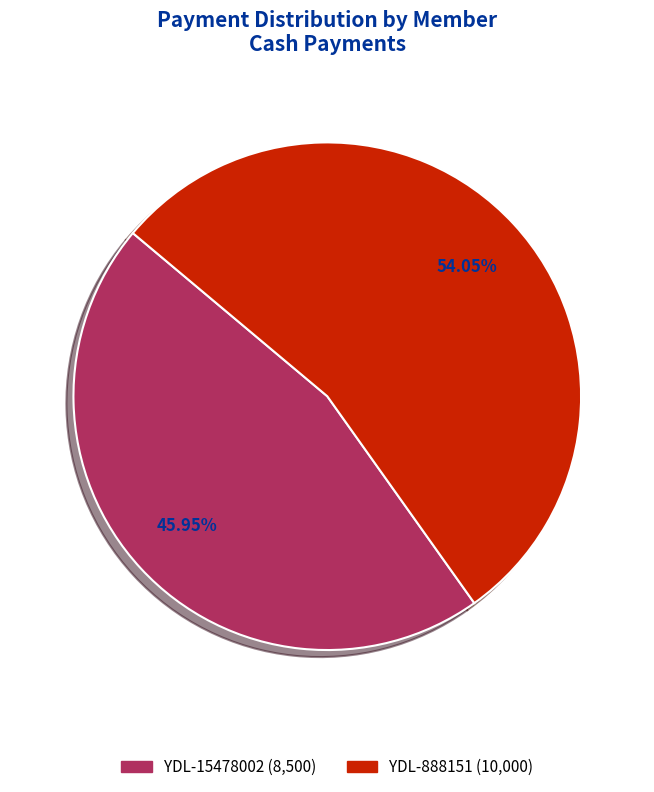

Which slice represents more than half of the pie?

YDL-888151